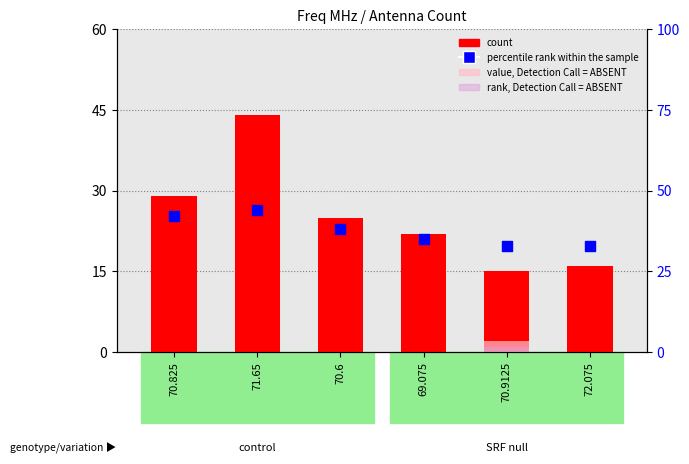

Which series contains the lowest Y value?

value, Detection Call = ABSENT